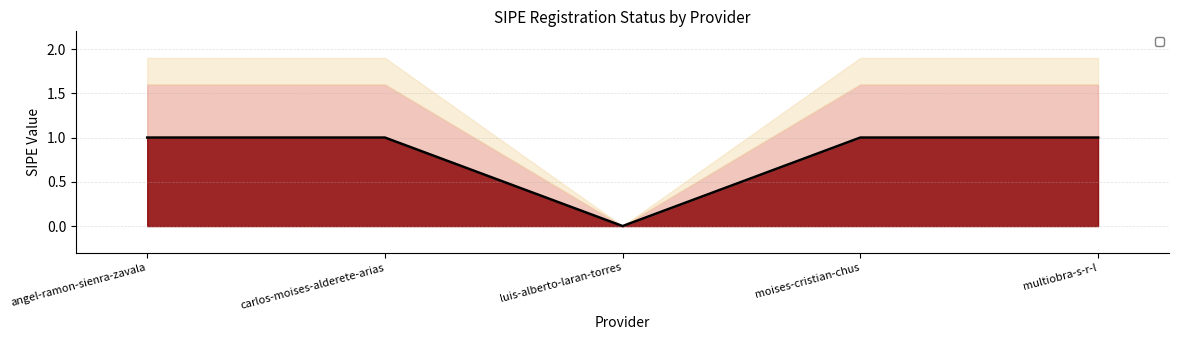

How many interior local valleys (lower than both neighbors) does the data have?

1